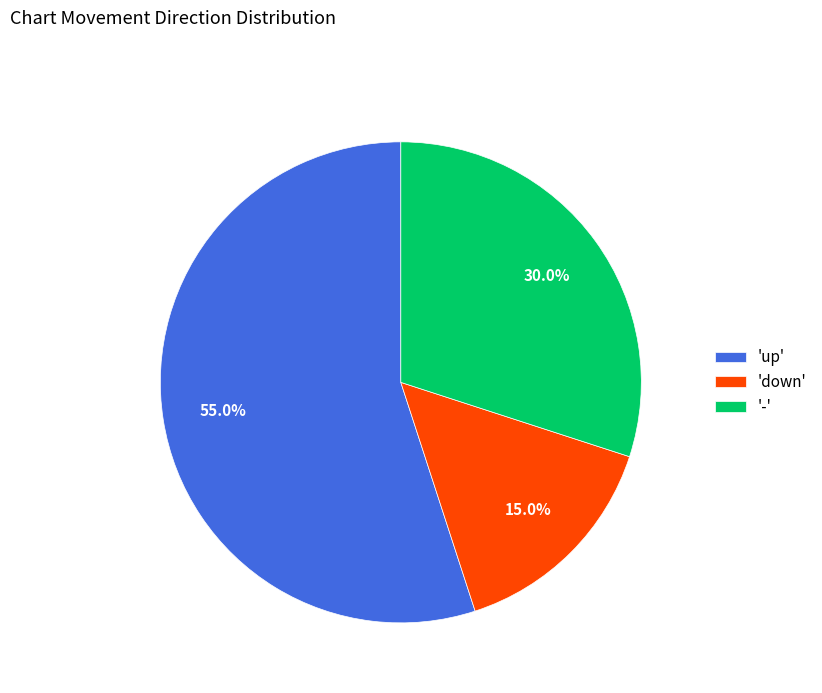

Which category has the biggest portion of the pie?

'up'